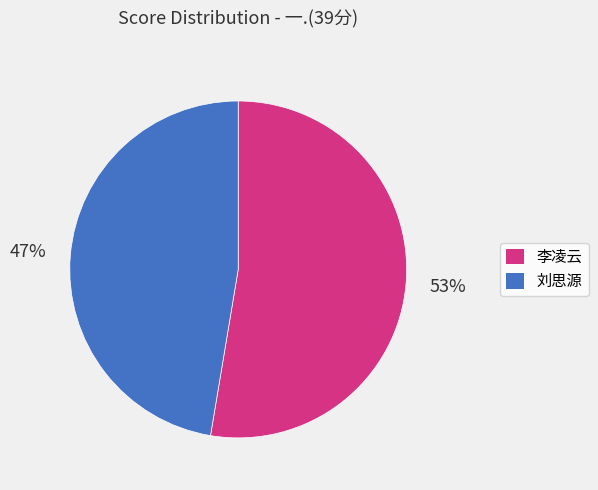

How many slices are in this pie chart?

2